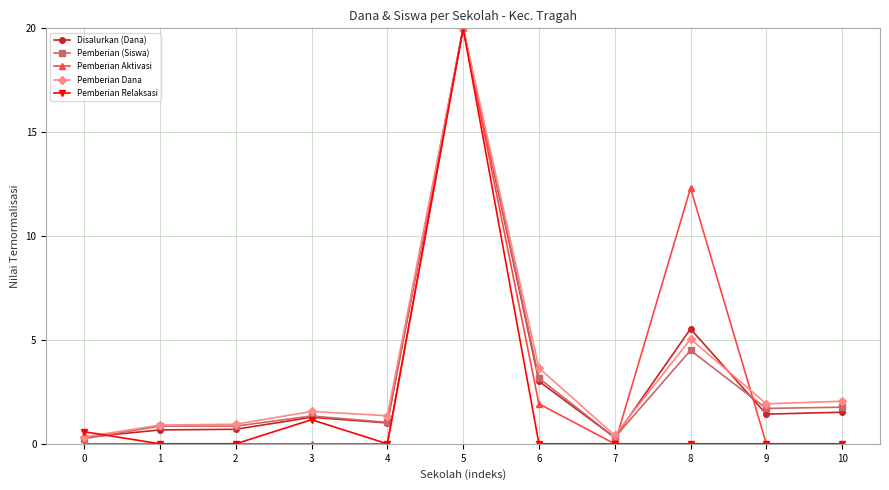

True or false: Pemberian Relaksasi has a value of 0.0 at 6.

True